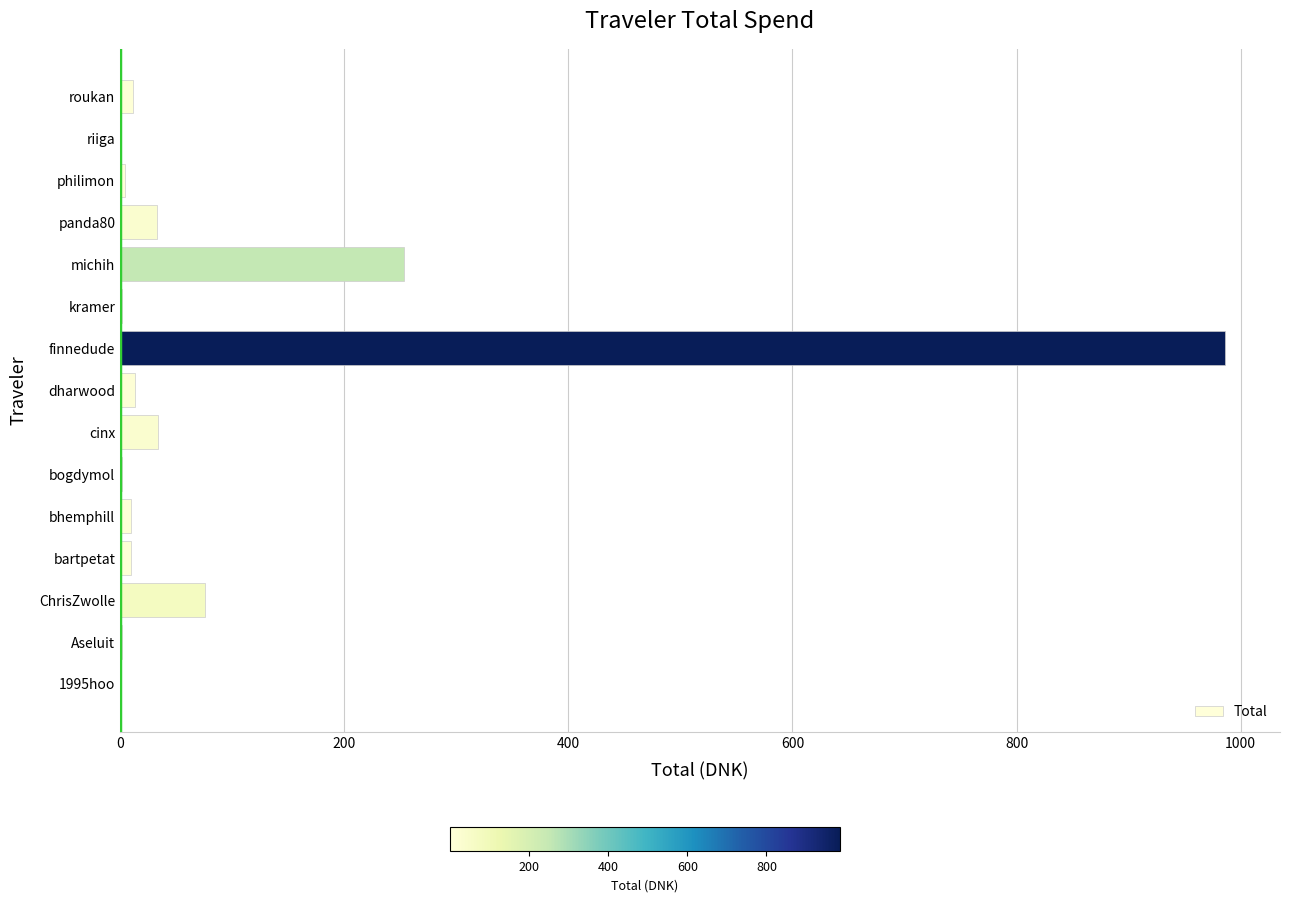

Is it true that the value at michih is 339.0?

False